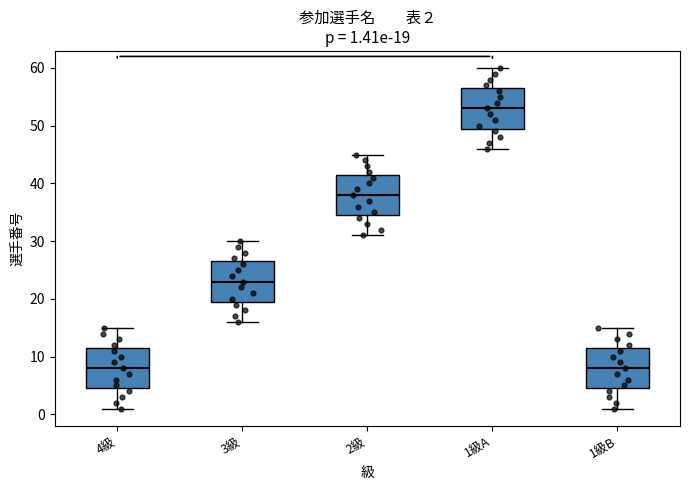

Which box has the highest median line?

1級A